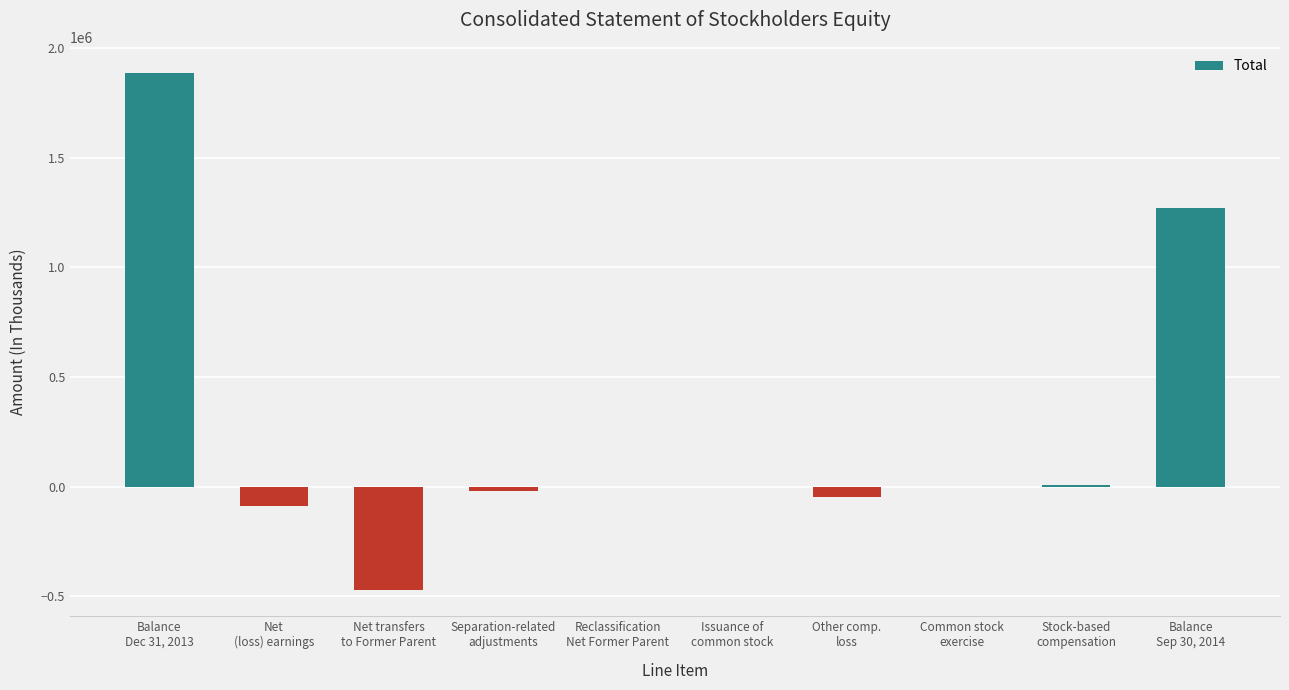

What is the greatest value displayed?

1887127